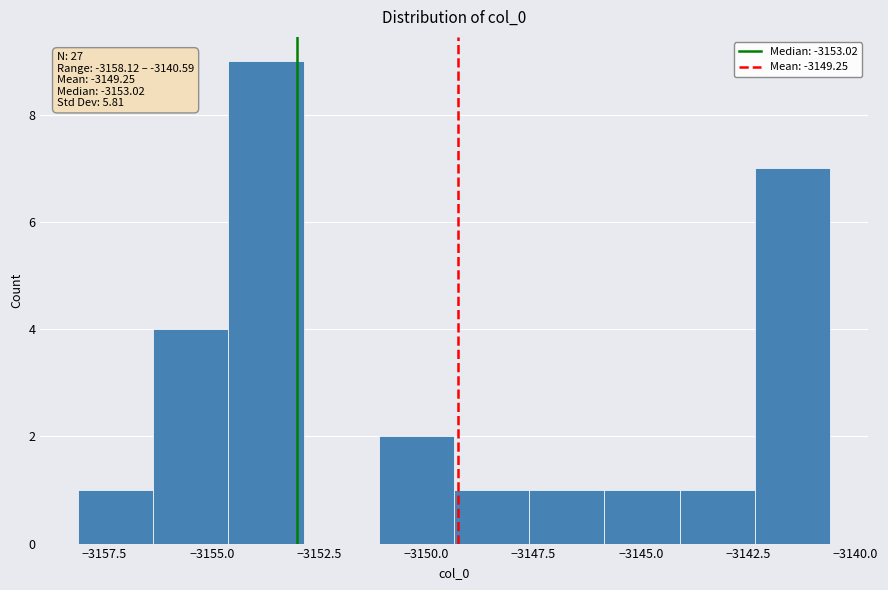

Read against the x-axis, roughly where is the centre of the tallest bar?

-3153.5